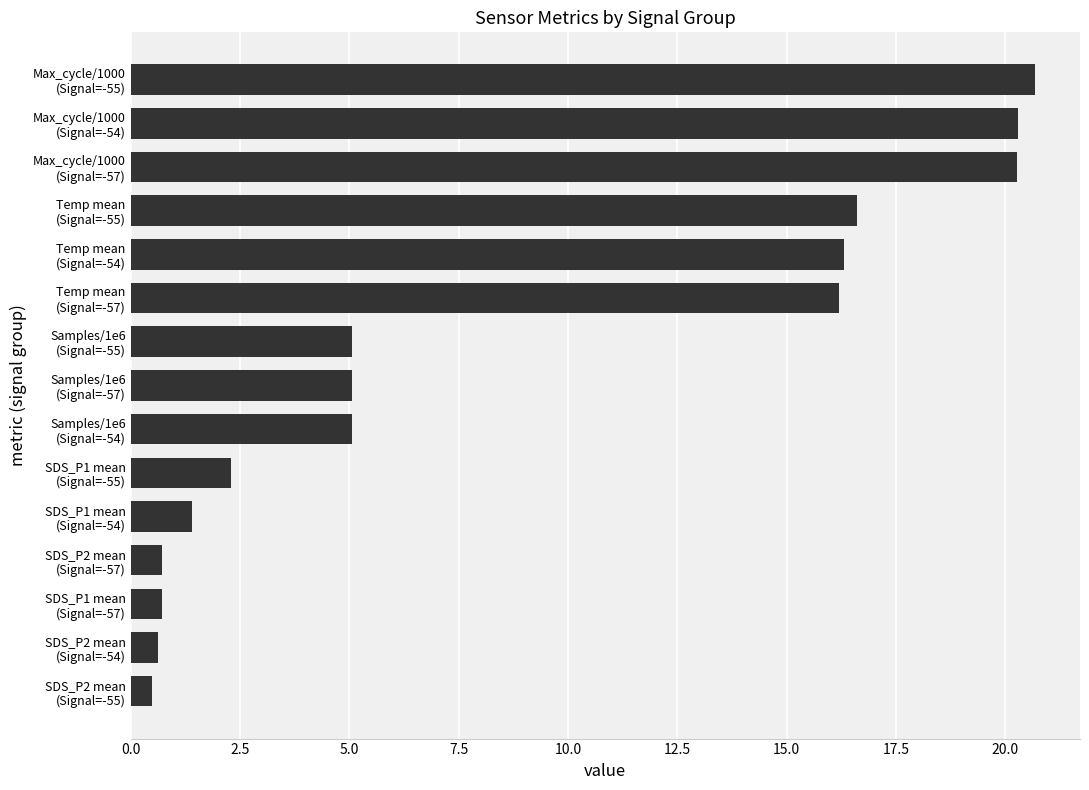

What is the maximum value shown in the chart?

20.7